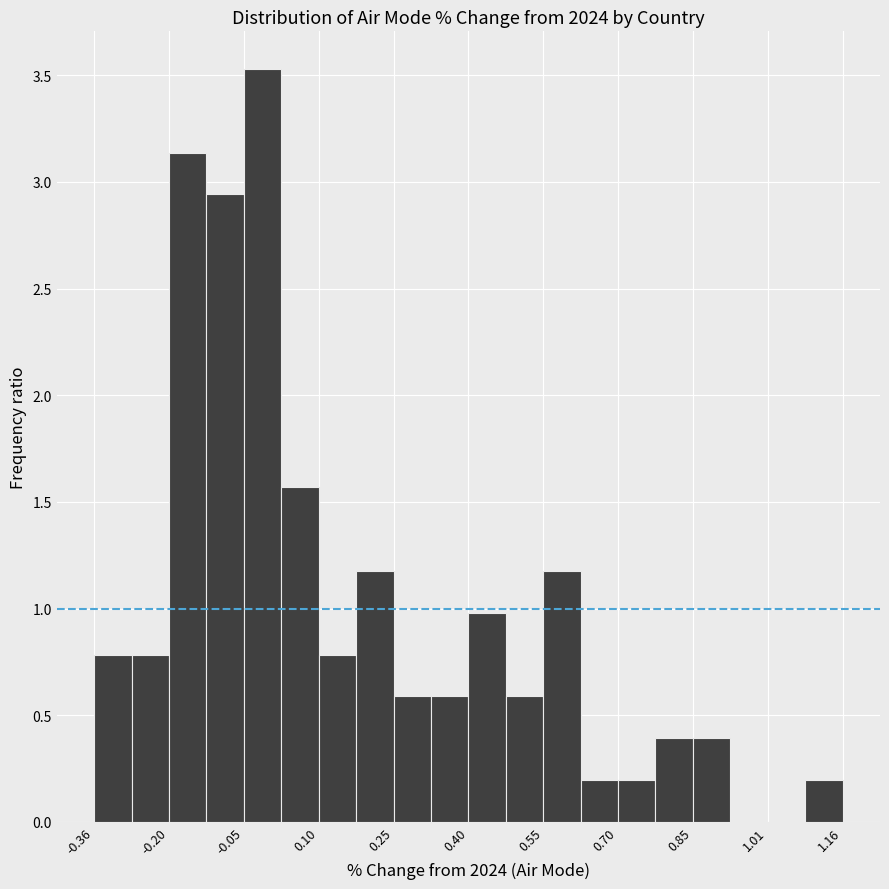

Around what value on the x-axis is the tallest bar? Give the approximate position of its centre, as read against the axis.

-0.02